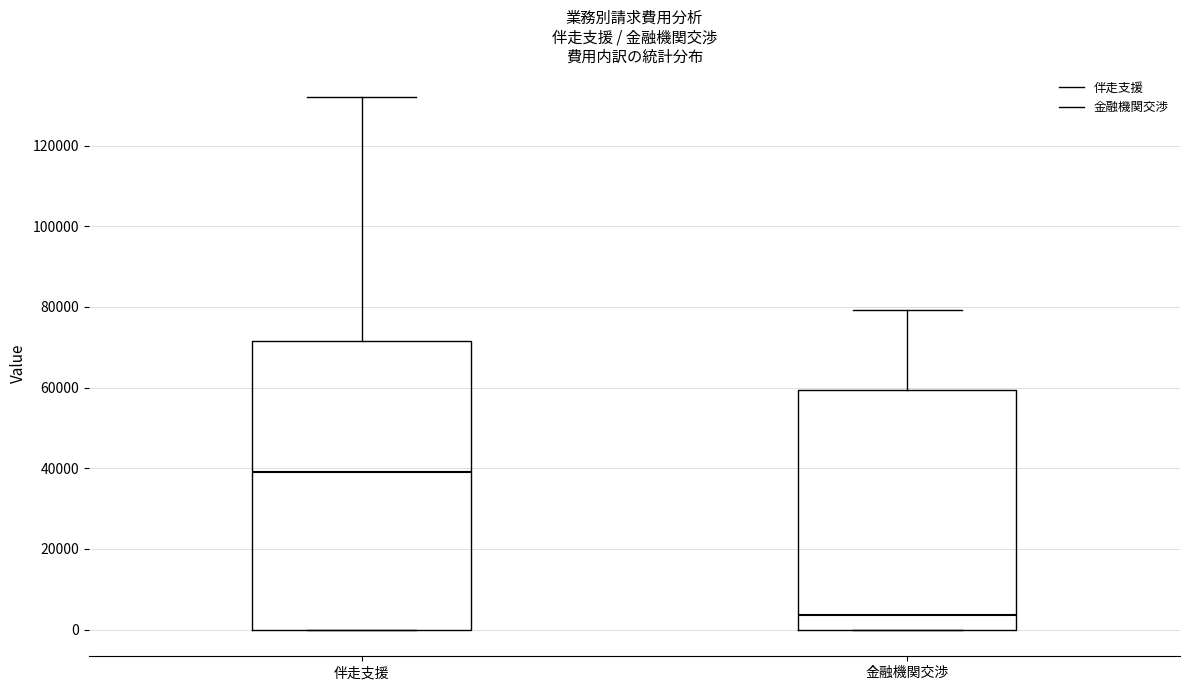

Where is the upper edge of the box for 金融機関交渉 on the y-axis? The values are not printed on the chart, so give them approximately, as read against the axis.

60000